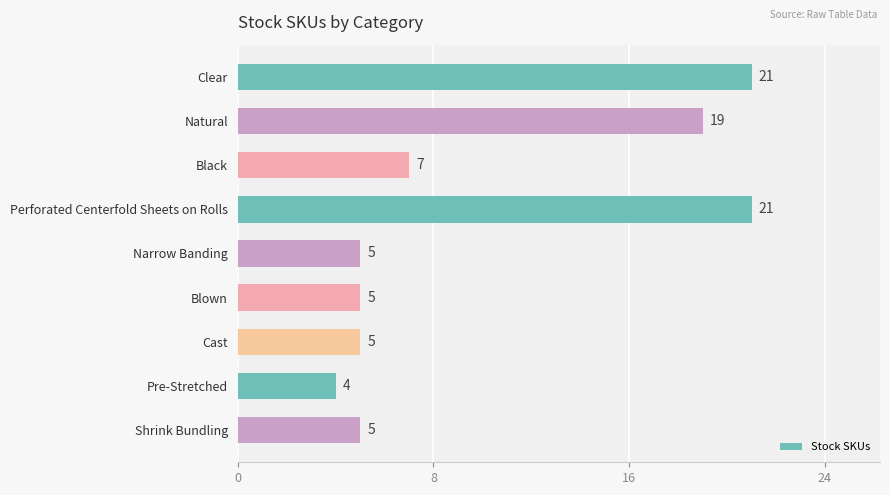

Reading top to bottom, list all the values displayed in this chart.

Clear=21	Natural=19	Black=7	Perforated Centerfold Sheets on Rolls=21	Narrow Banding=5	Blown=5	Cast=5	Pre-Stretched=4	Shrink Bundling=5